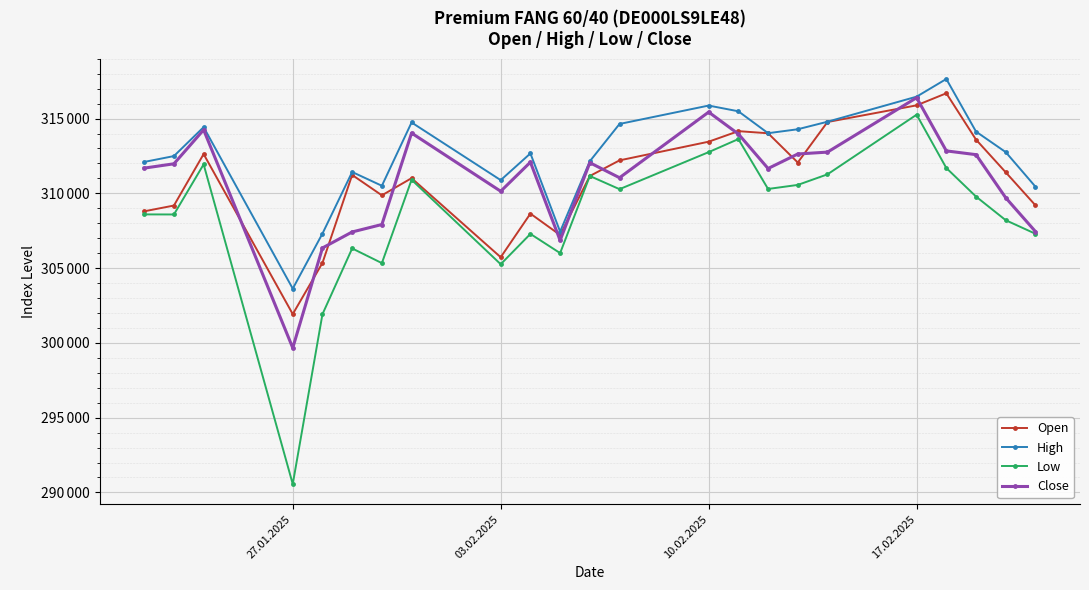

Which series has the largest total across all categories?

High